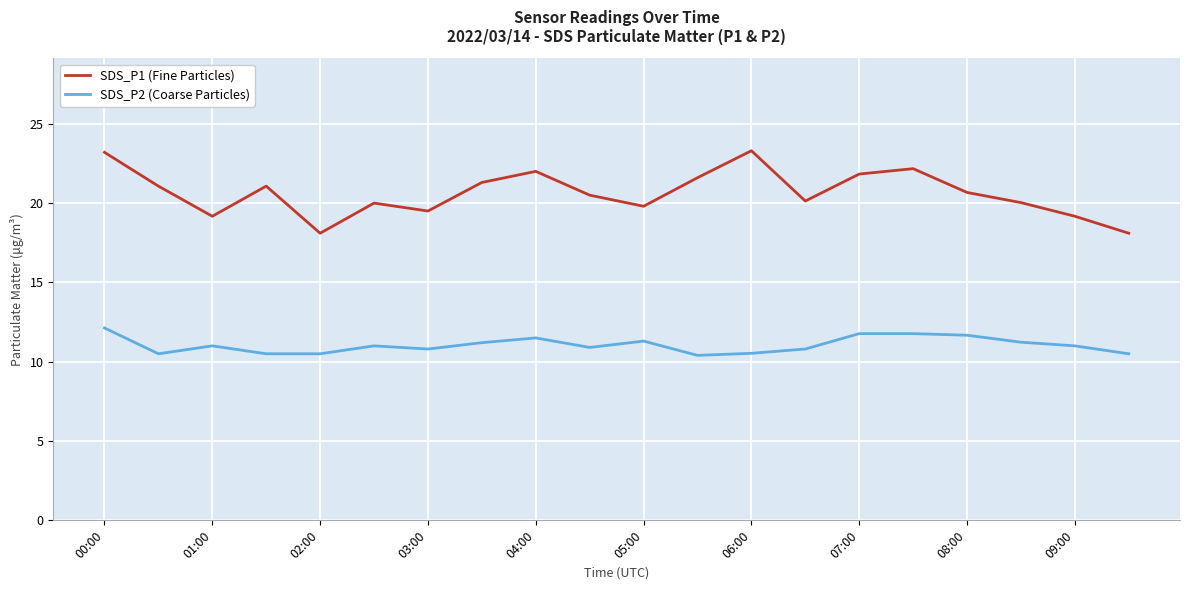

True or false: SDS_P2 (Coarse Particles) and SDS_P1 (Fine Particles) cross at least once.

False